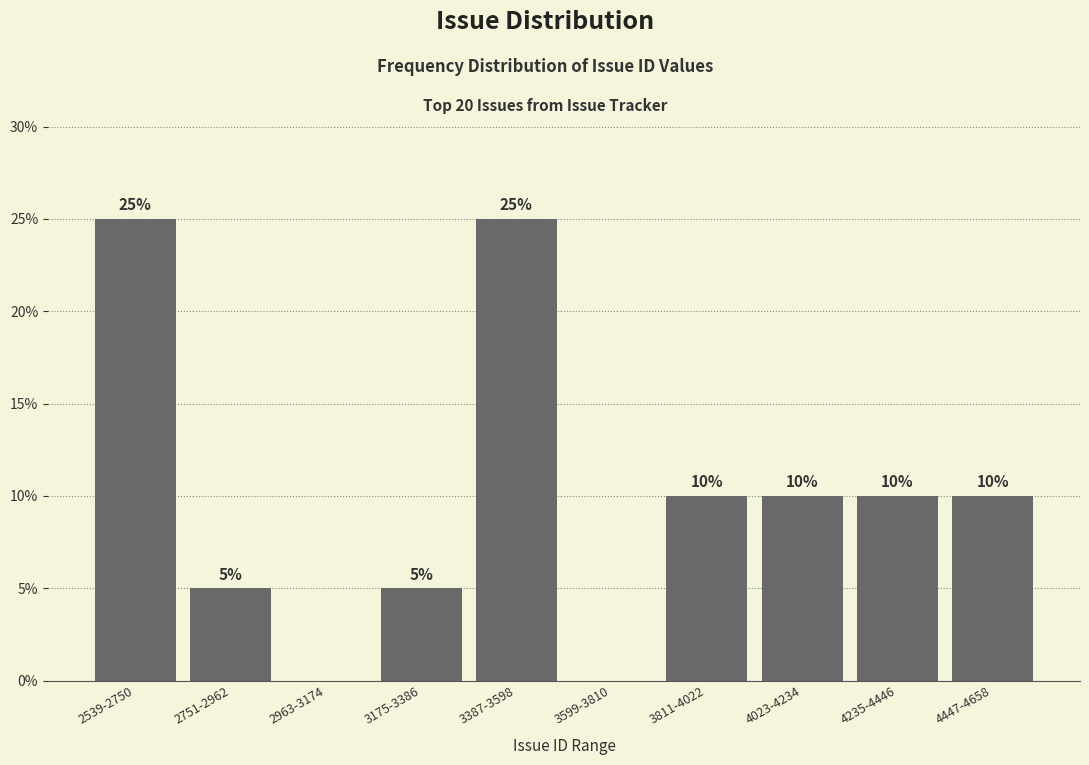

The chart shows a value of 25 at 2539-2750. True or false?

True